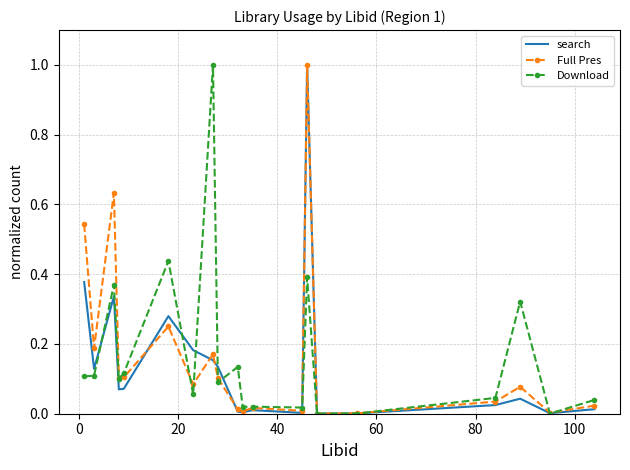

True or false: search has more than 2 interior local peaks.

True